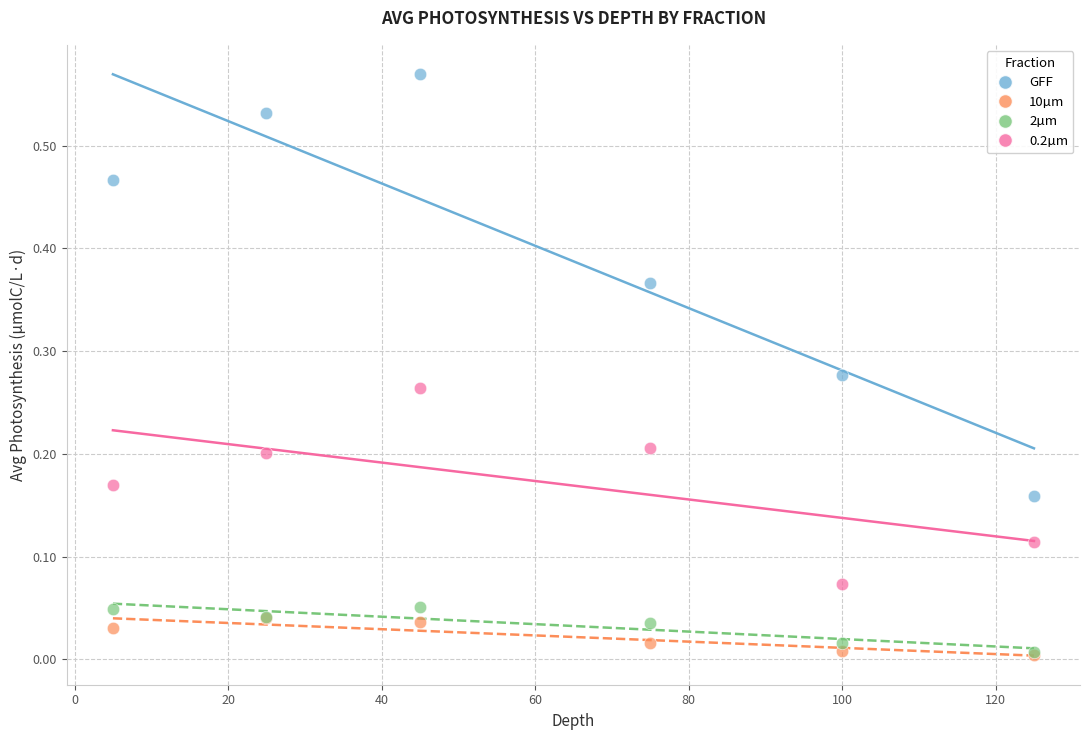

What are all the series names shown in the legend?

GFF, 10µm, 2µm, 0.2µm